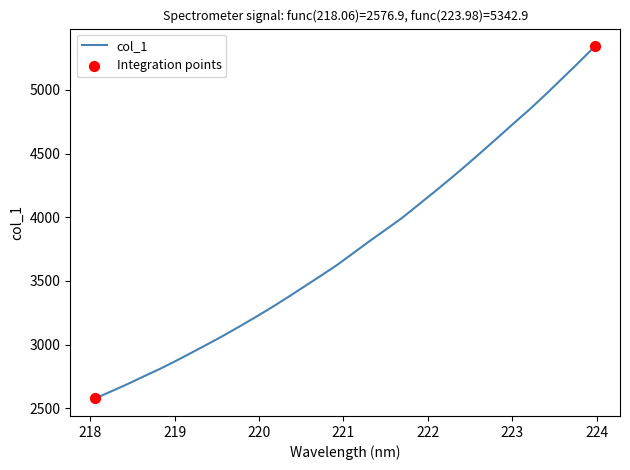

What is the difference between the maximum and minimum values?

2765.9